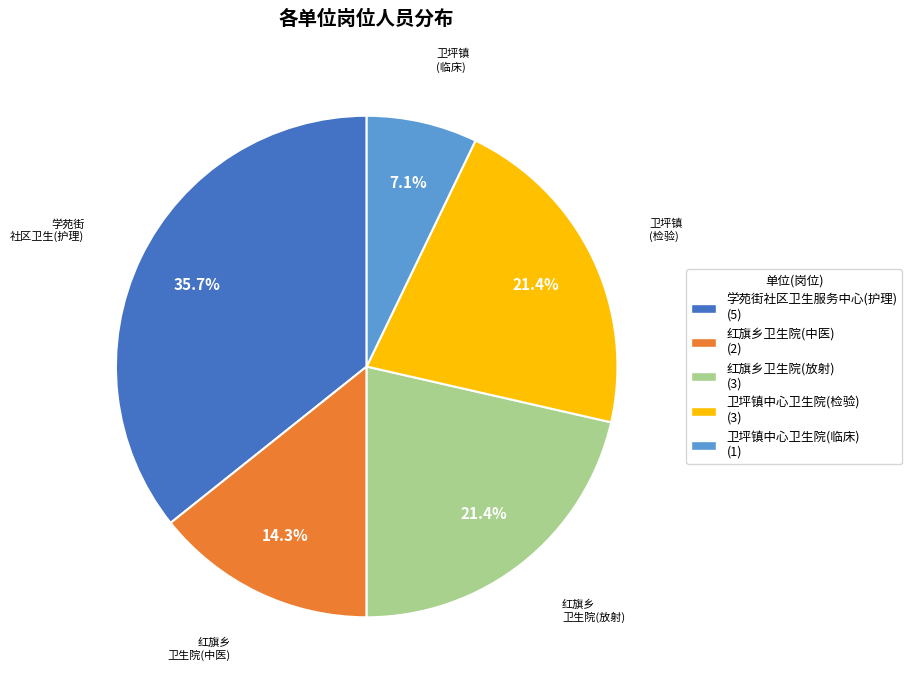

Between 红旗乡卫生院(中医) (2) and 红旗乡卫生院(放射) (3), which is larger?

红旗乡卫生院(放射) (3)